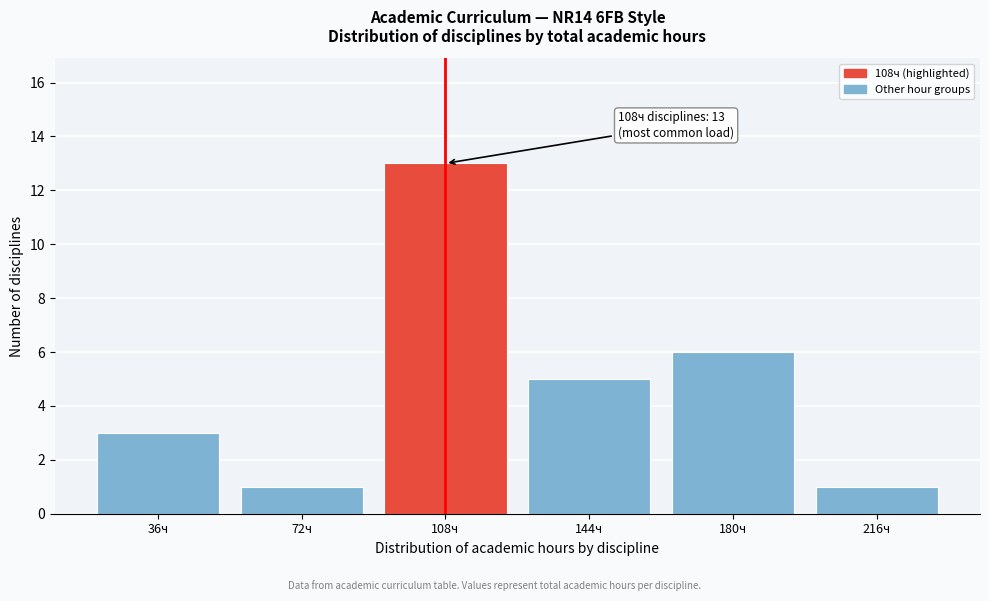

Reading left to right, what are all the values shown in this chart?

3	1	13	5	6	1